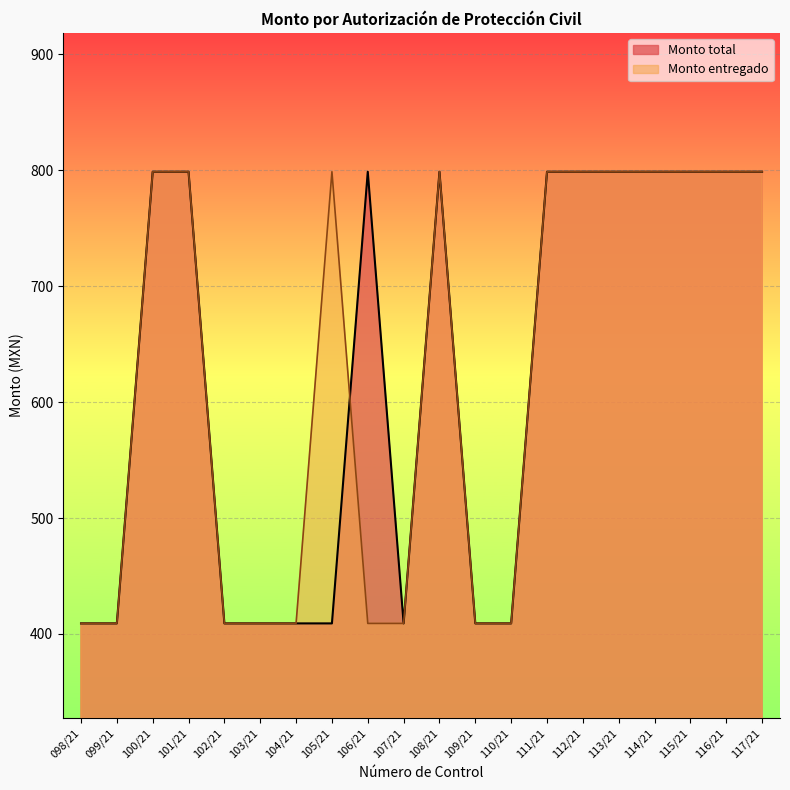

What is the difference between the second highest and minimum values in the Monto total series?

389.5